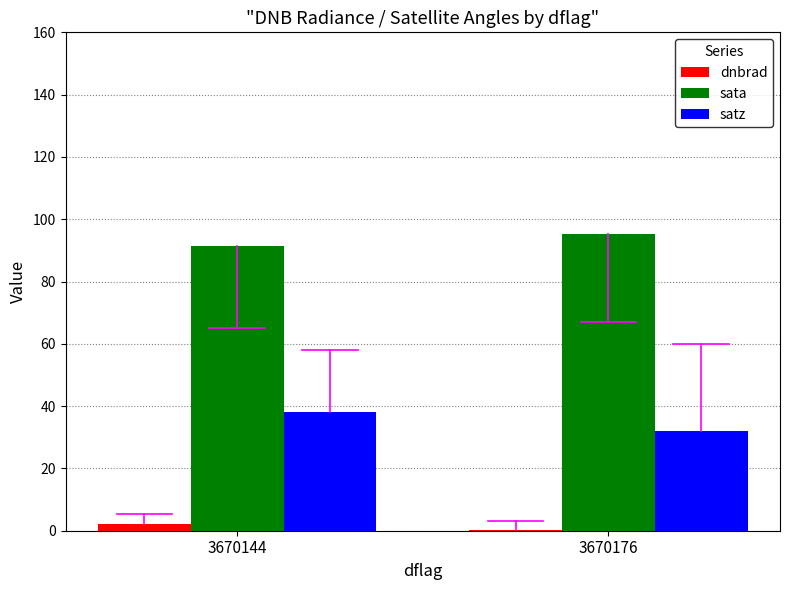

What are all the series names shown in the legend?

dnbrad, sata, satz